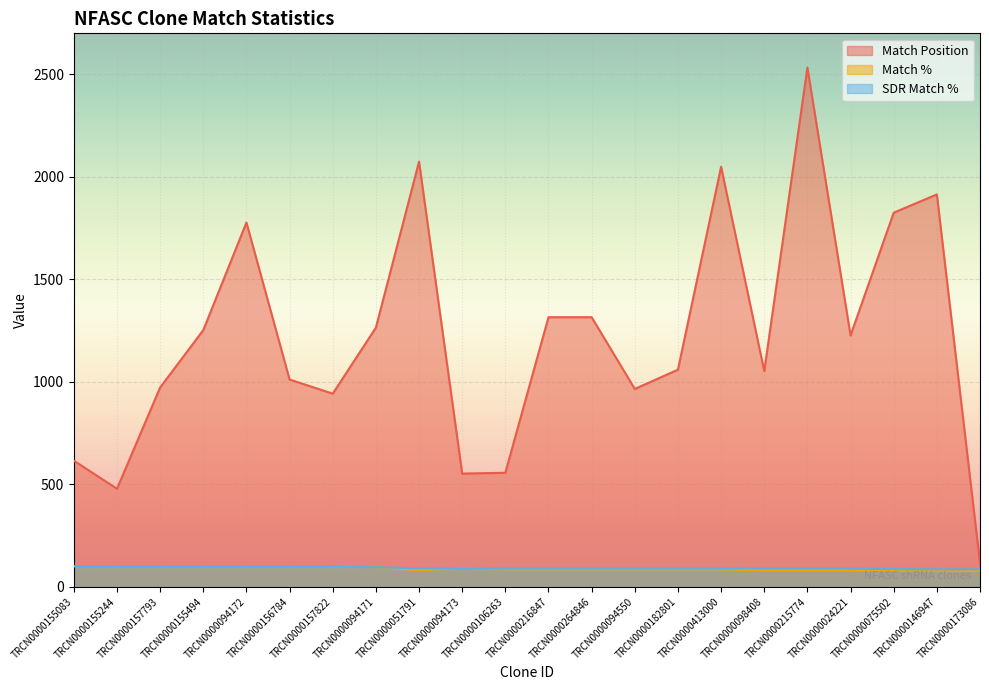

What is the spread (max minus min) of values at TRCN0000024221?

1146